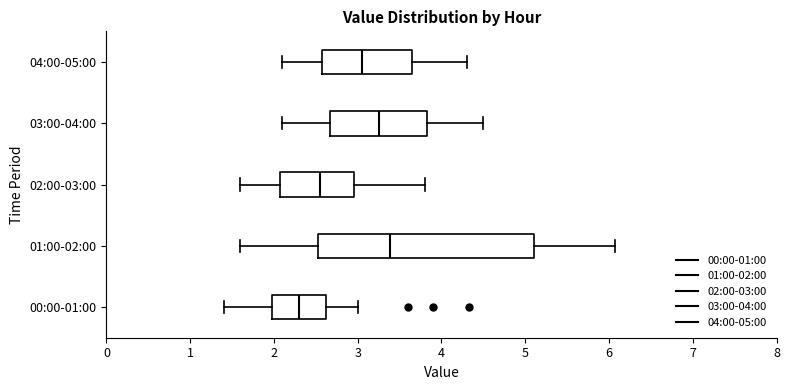

Which box has the furthest to the left median line?

00:00-01:00